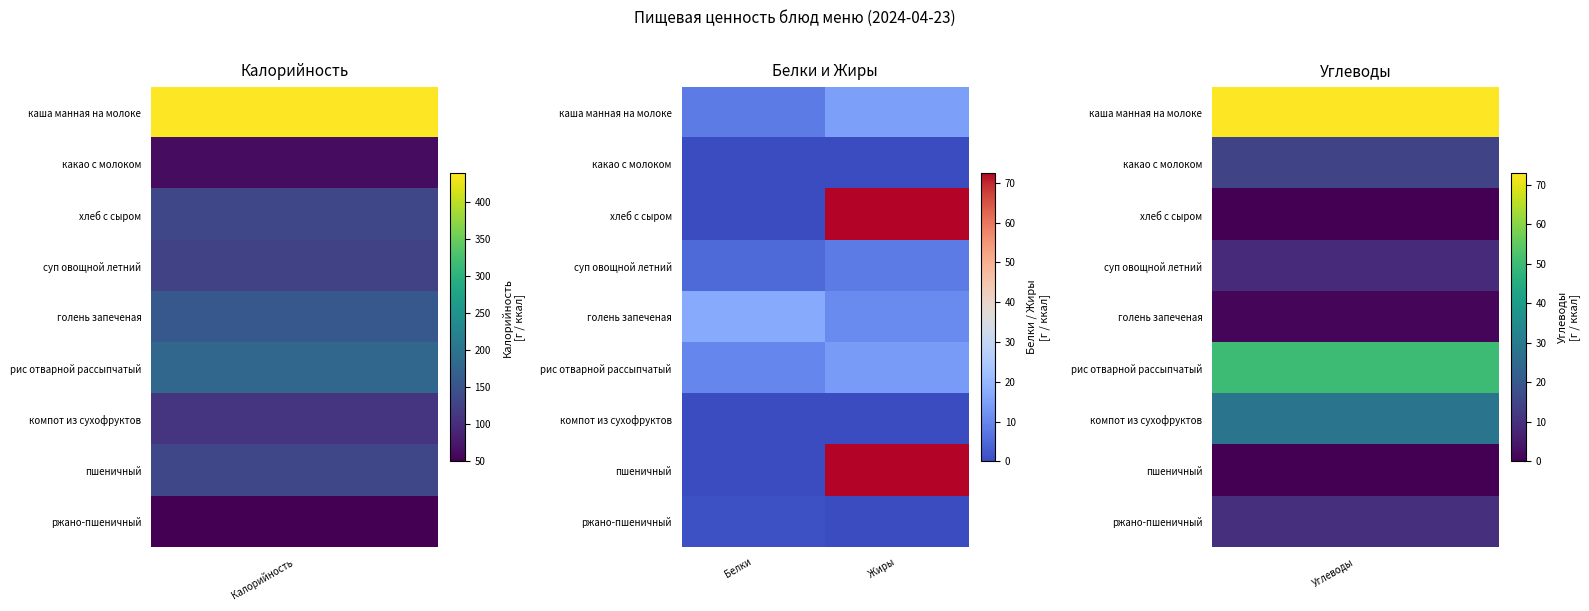

How many series are shown in this chart?

9